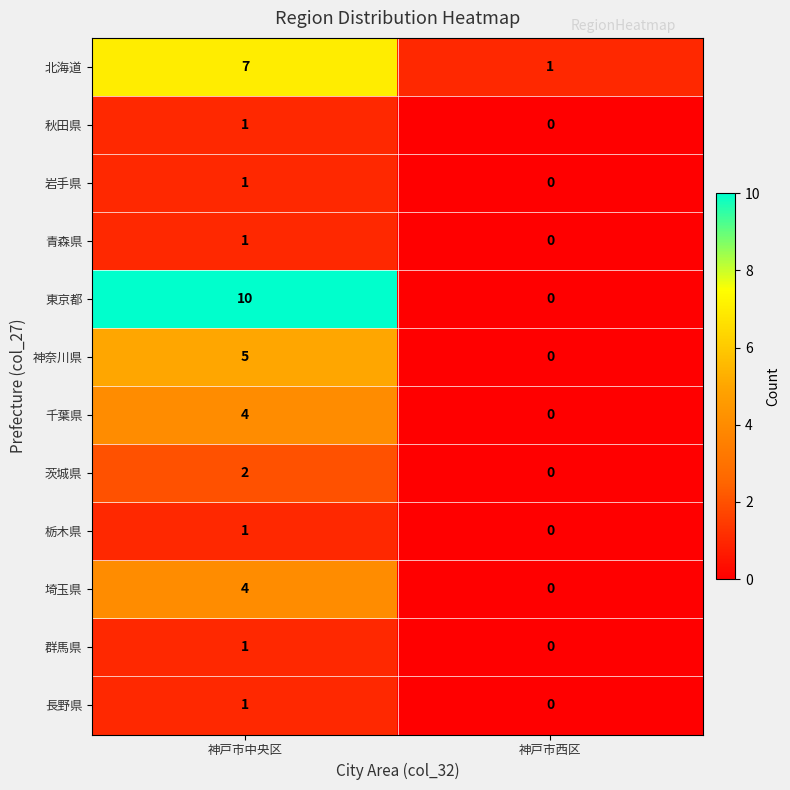

At which category is the sum across all series the highest?

神戸市中央区